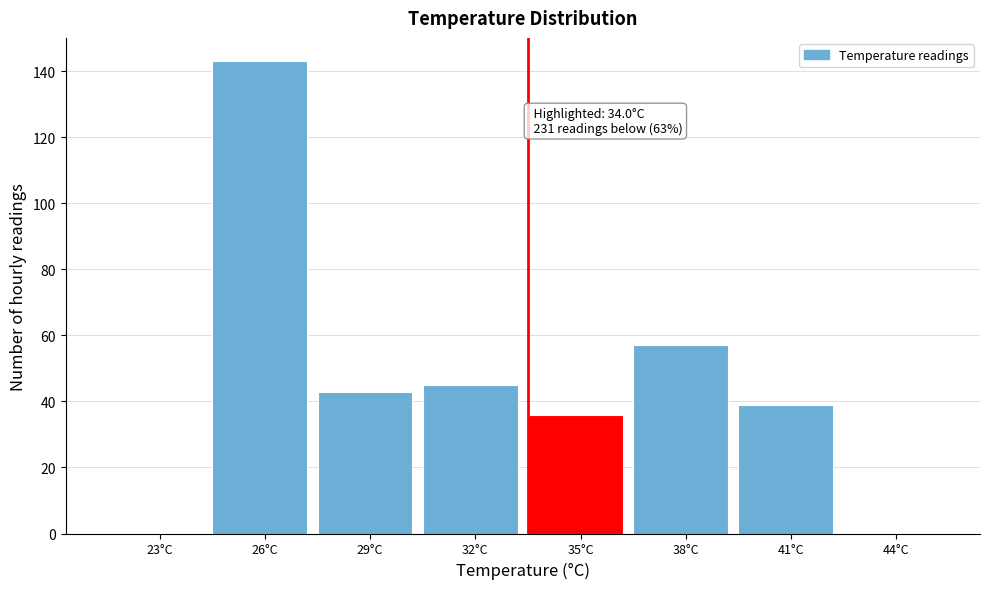

Reading right to left, list all the values displayed in this chart.

44°C=0	41°C=39	38°C=57	35°C=36	32°C=45	29°C=43	26°C=143	23°C=0